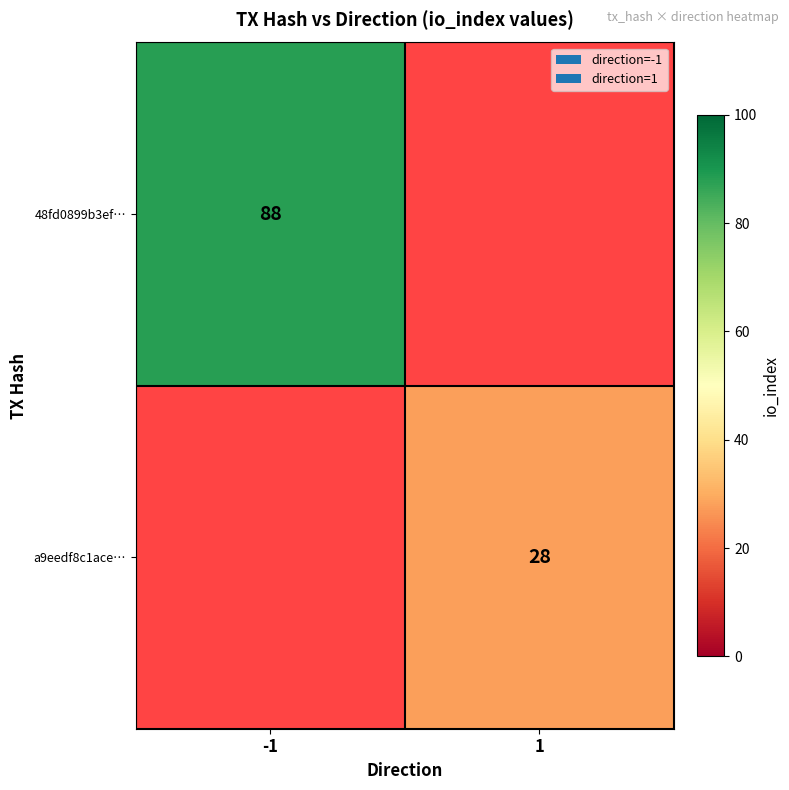

Is it true that a9eedf8c1ace… equals 36 at 1?

False